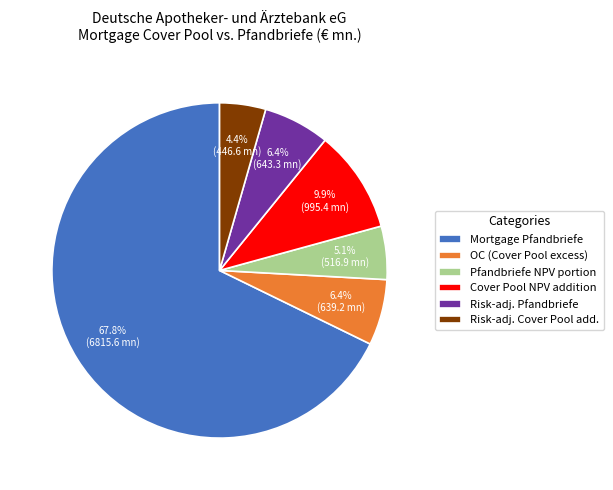

Between Risk-adj. Cover Pool add. and Mortgage Pfandbriefe, which is larger?

Mortgage Pfandbriefe